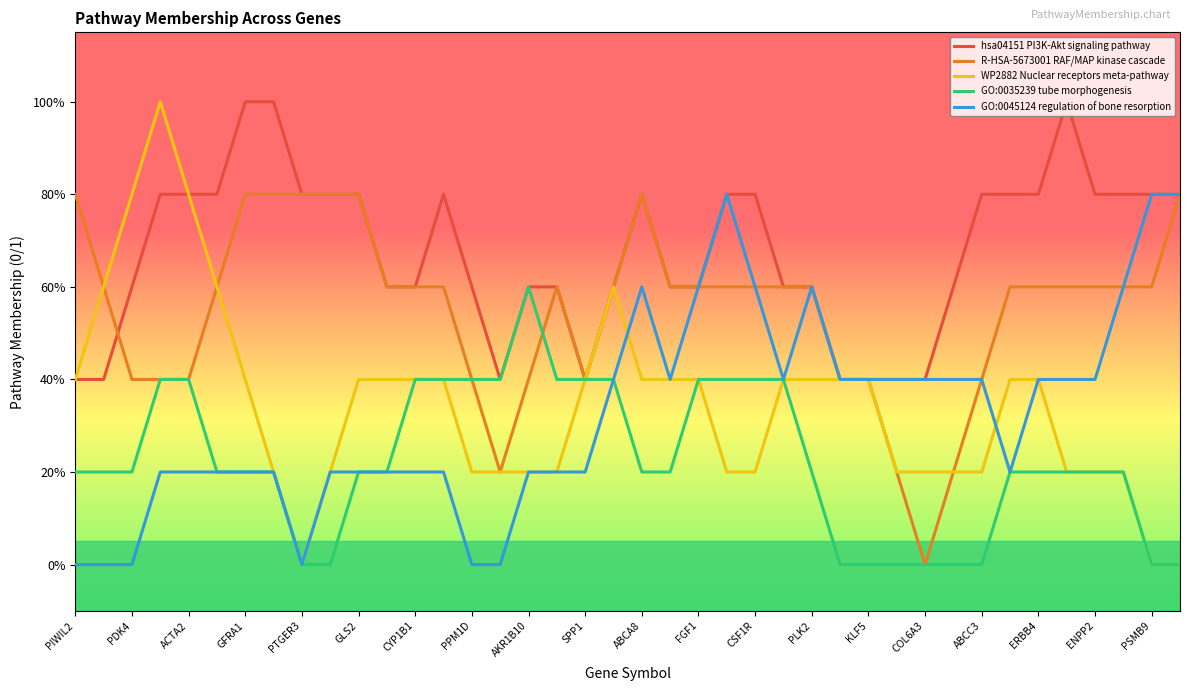

What are all the series names shown in the legend?

hsa04151 PI3K-Akt signaling pathway, R-HSA-5673001 RAF/MAP kinase cascade, WP2882 Nuclear receptors meta-pathway, GO:0035239 tube morphogenesis, GO:0045124 regulation of bone resorption